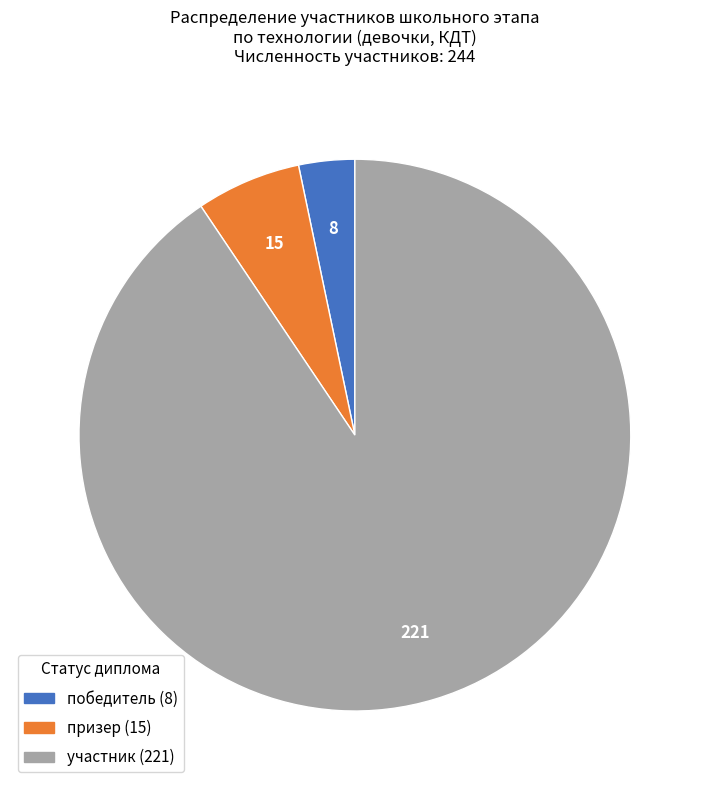

Combined, do призер (15) and победитель (8) account for over 50%?

No